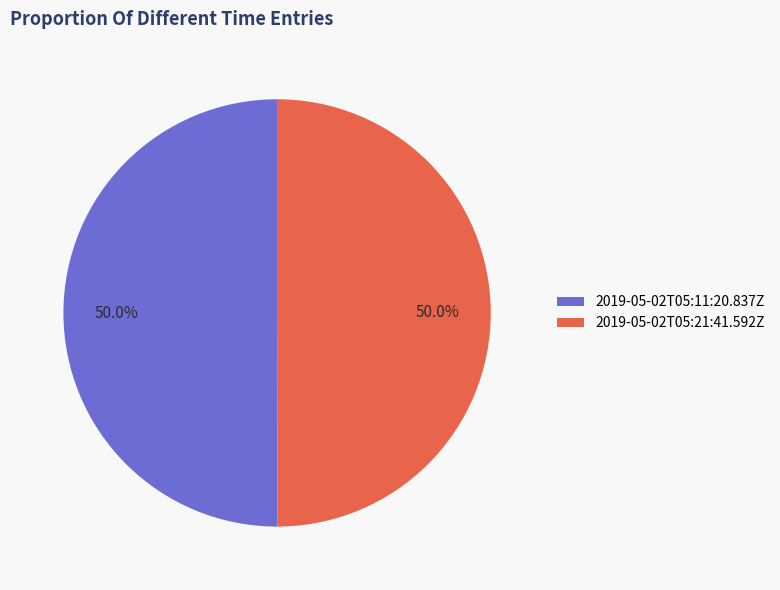

Approximately how many times larger is the value at 2019-05-02T05:11:20.837Z compared to 2019-05-02T05:21:41.592Z?

1.0